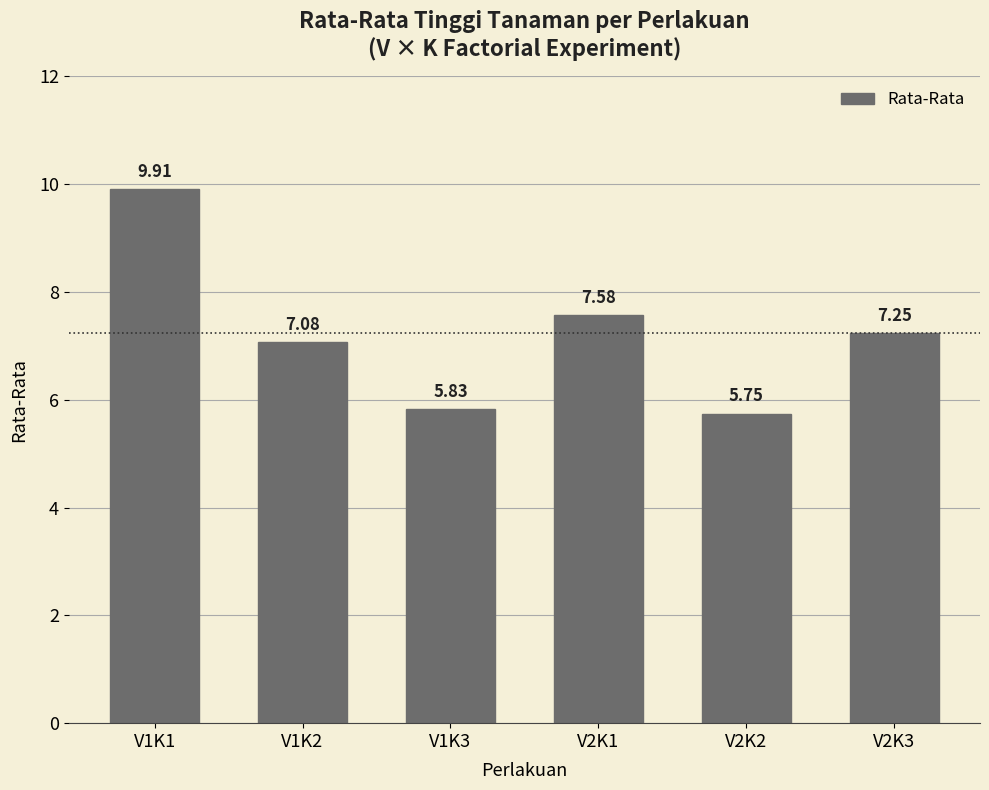

How many data points are less than 7?

2